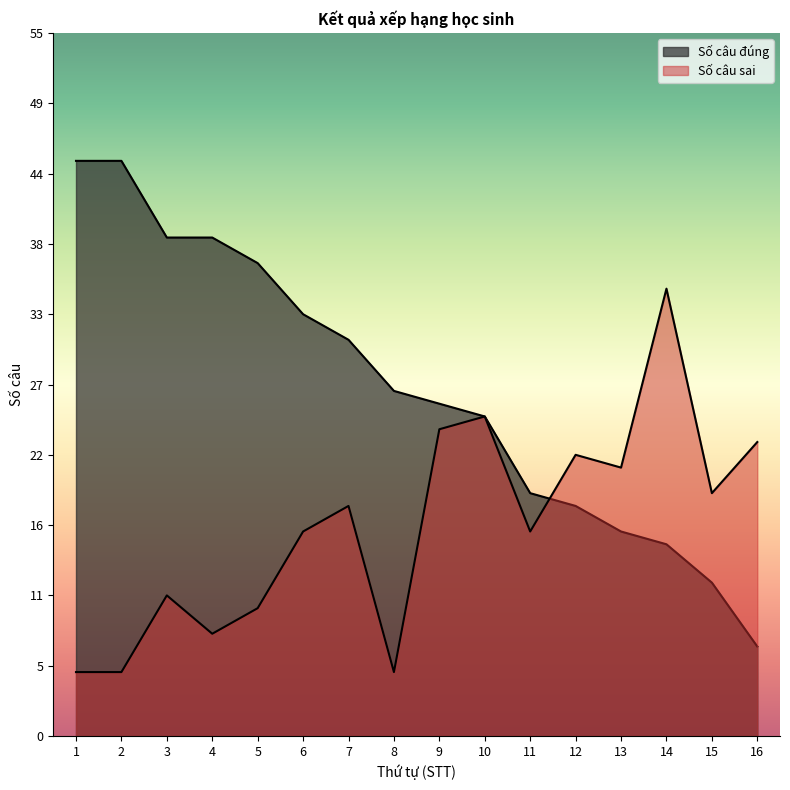

What is the difference between the highest and lowest values at 5?

27